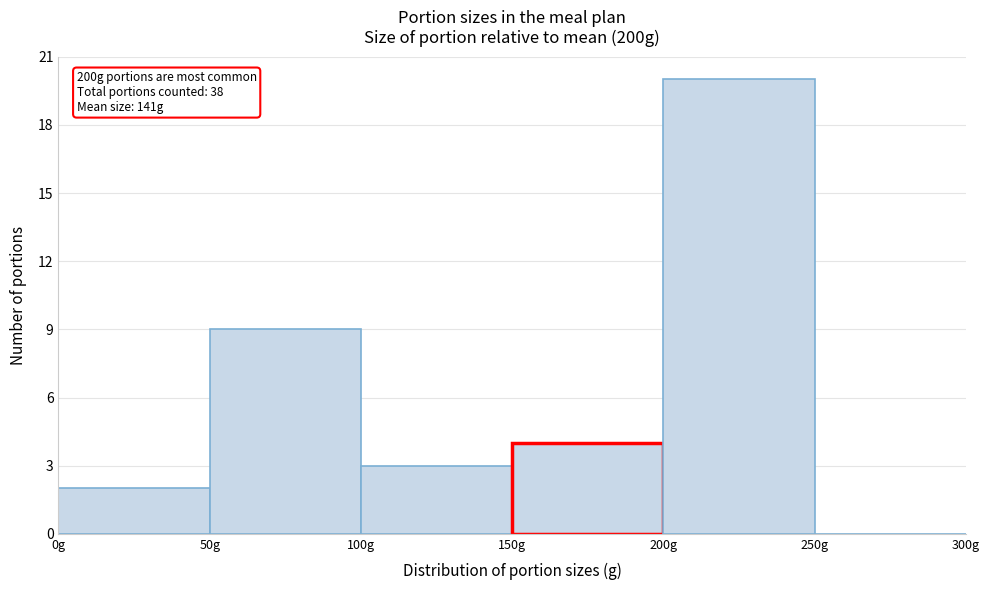

Over which range of the x-axis is the bar tallest?

200 to 250